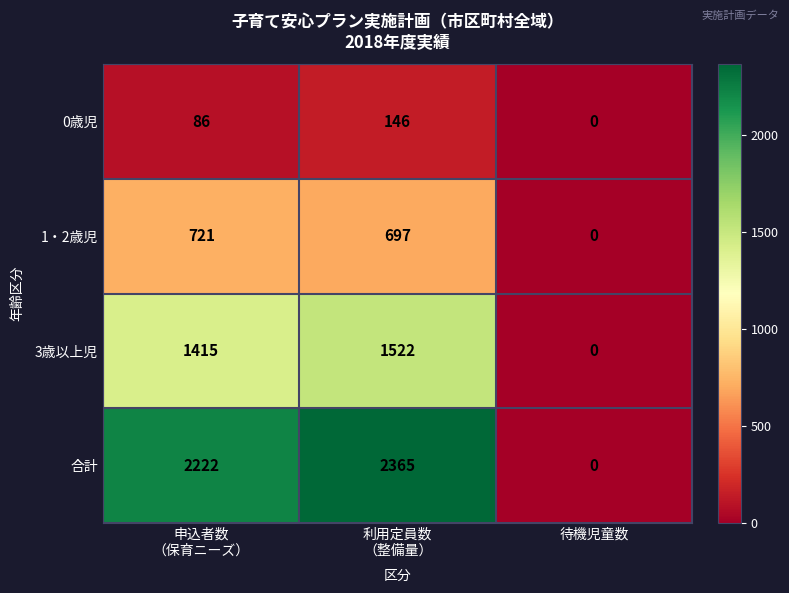

Reading left to right, extract all data points from this chart.

0歳児: 86	146	0
1・2歳児: 721	697	0
3歳以上児: 1415	1522	0
合計: 2222	2365	0